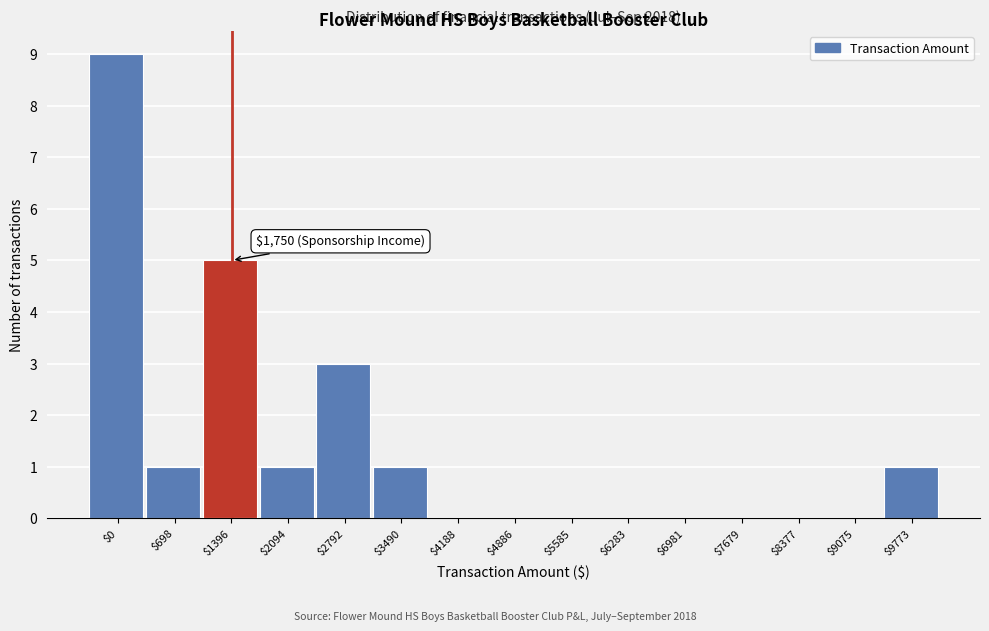

Which label corresponds to the largest value in the chart?

$0